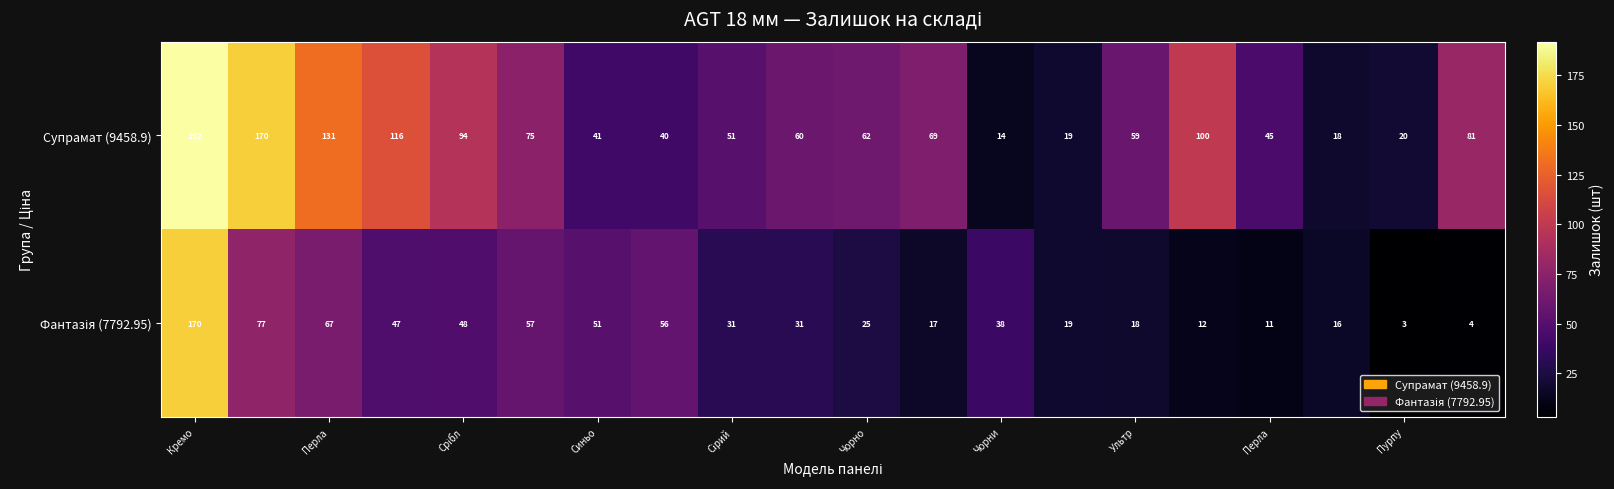

Which series has the largest total across all categories?

Супрамат (9458.9)